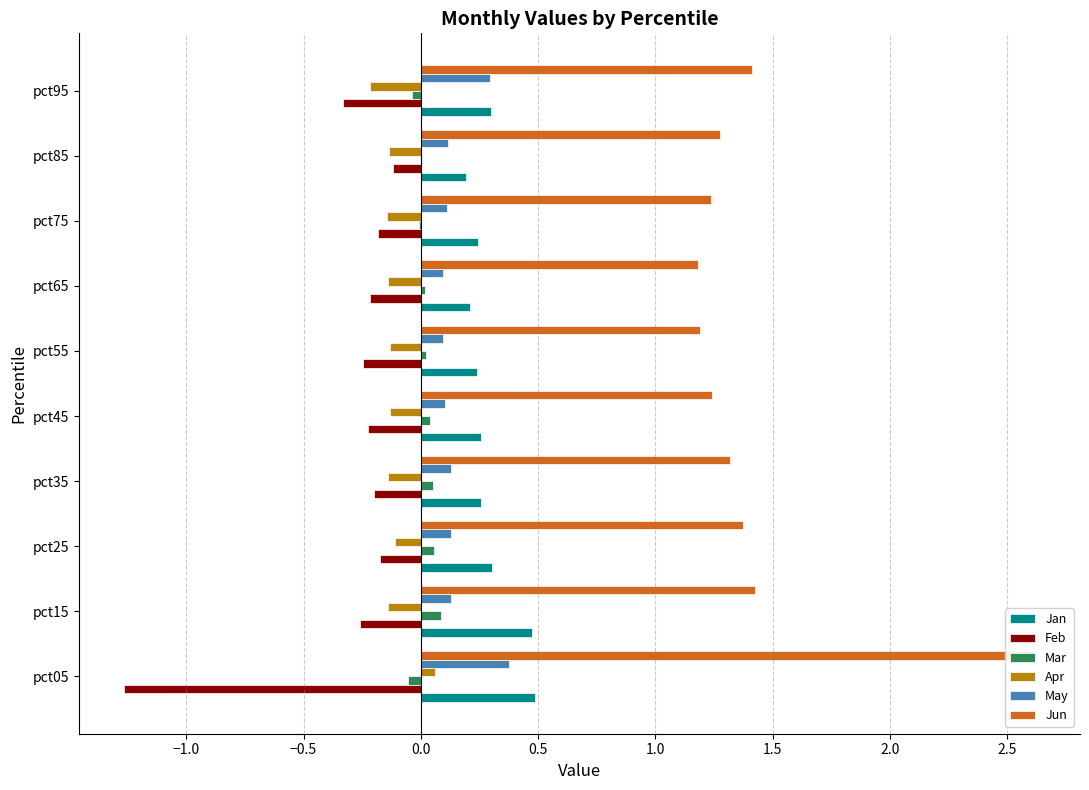

Reading left to right, extract all data points from this chart.

Jan: 0.5	0.5	0.3	0.3	0.3	0.2	0.2	0.2	0.2	0.3
Feb: -1.3	-0.3	-0.2	-0.2	-0.2	-0.2	-0.2	-0.2	-0.1	-0.3
Mar: -0.1	0.1	0.1	0.0	0.0	0.0	0.0	-0.0	0.0	-0.0
Apr: 0.1	-0.1	-0.1	-0.1	-0.1	-0.1	-0.1	-0.1	-0.1	-0.2
May: 0.4	0.1	0.1	0.1	0.1	0.1	0.1	0.1	0.1	0.3
Jun: 2.6	1.4	1.4	1.3	1.2	1.2	1.2	1.2	1.3	1.4